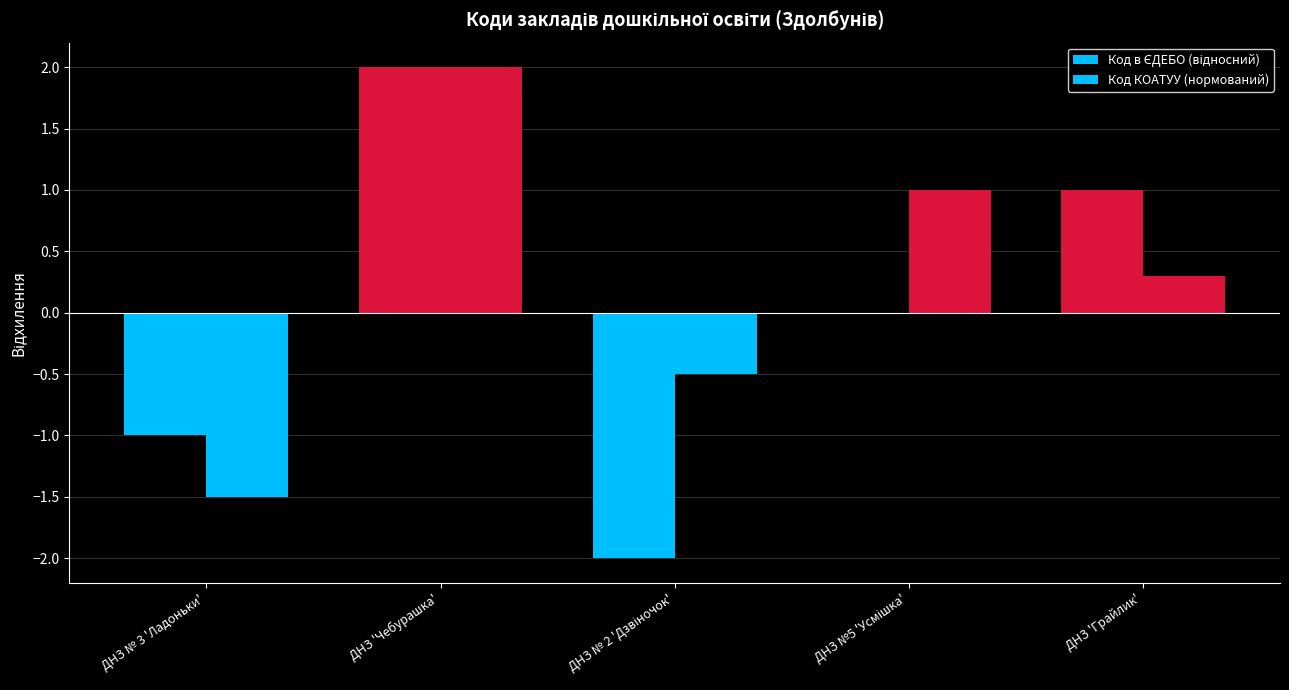

Where is Код КОАТУУ (нормований) nearest to the value 0?

ДНЗ 'Грайлик'